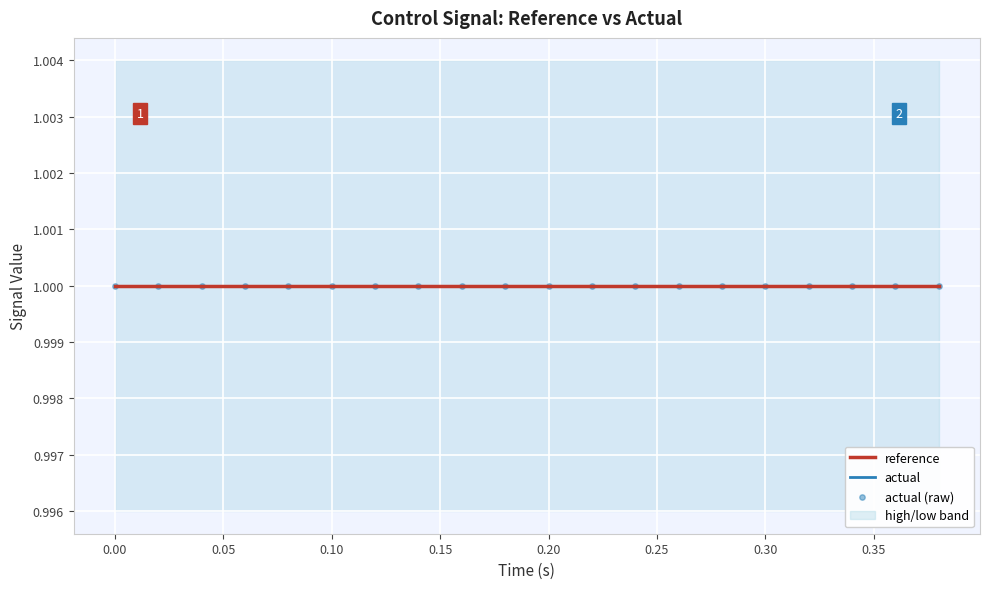

Which series has the widest spread of Y values?

reference